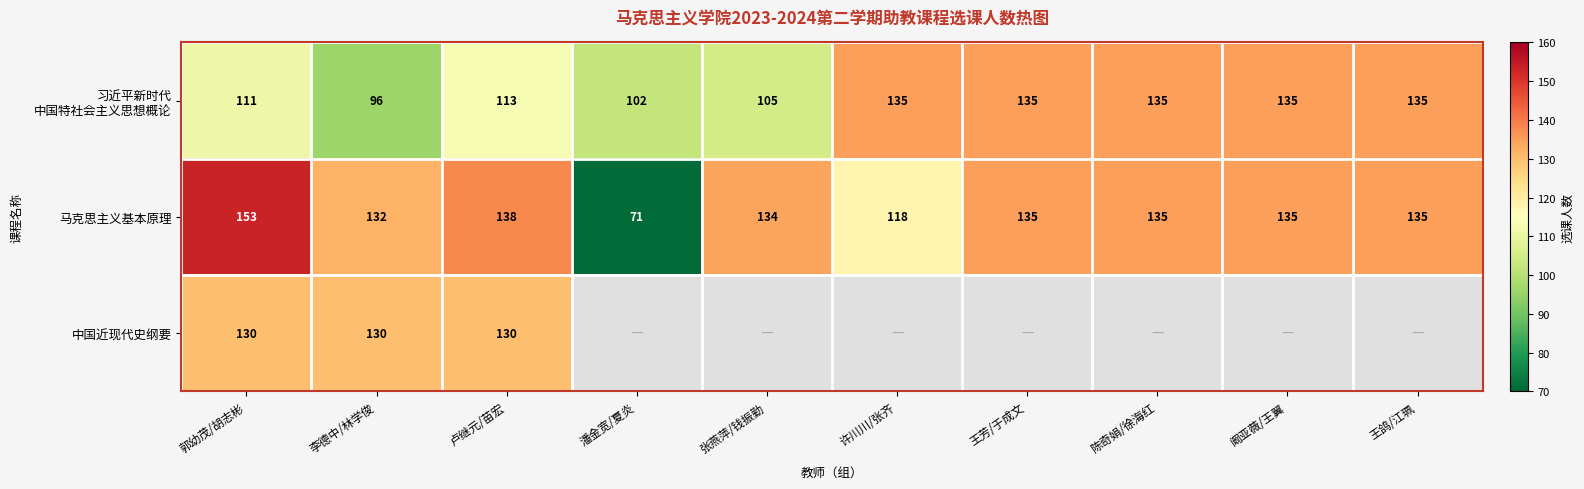

The 马克思主义基本原理 series shows 135 at 阚亚薇/王翼. True or false?

True